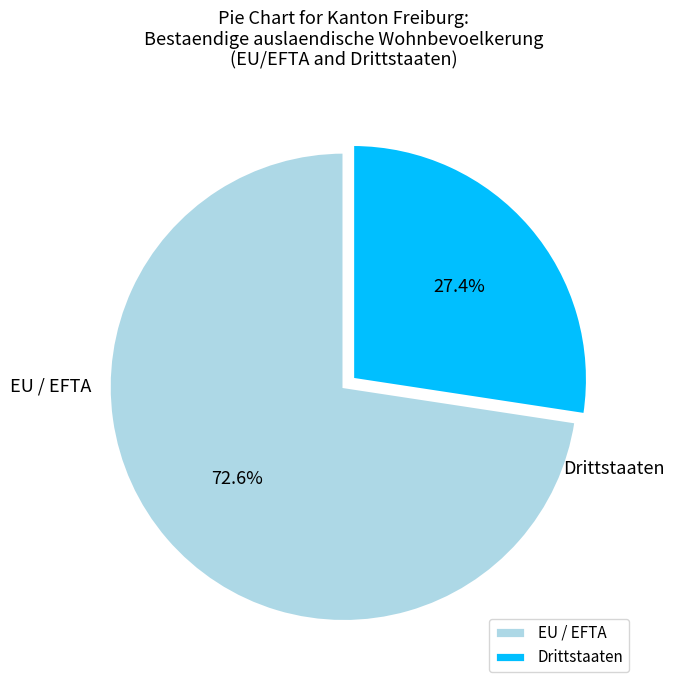

To the nearest percent, what is the difference between the largest and smallest slice percentages?

45%